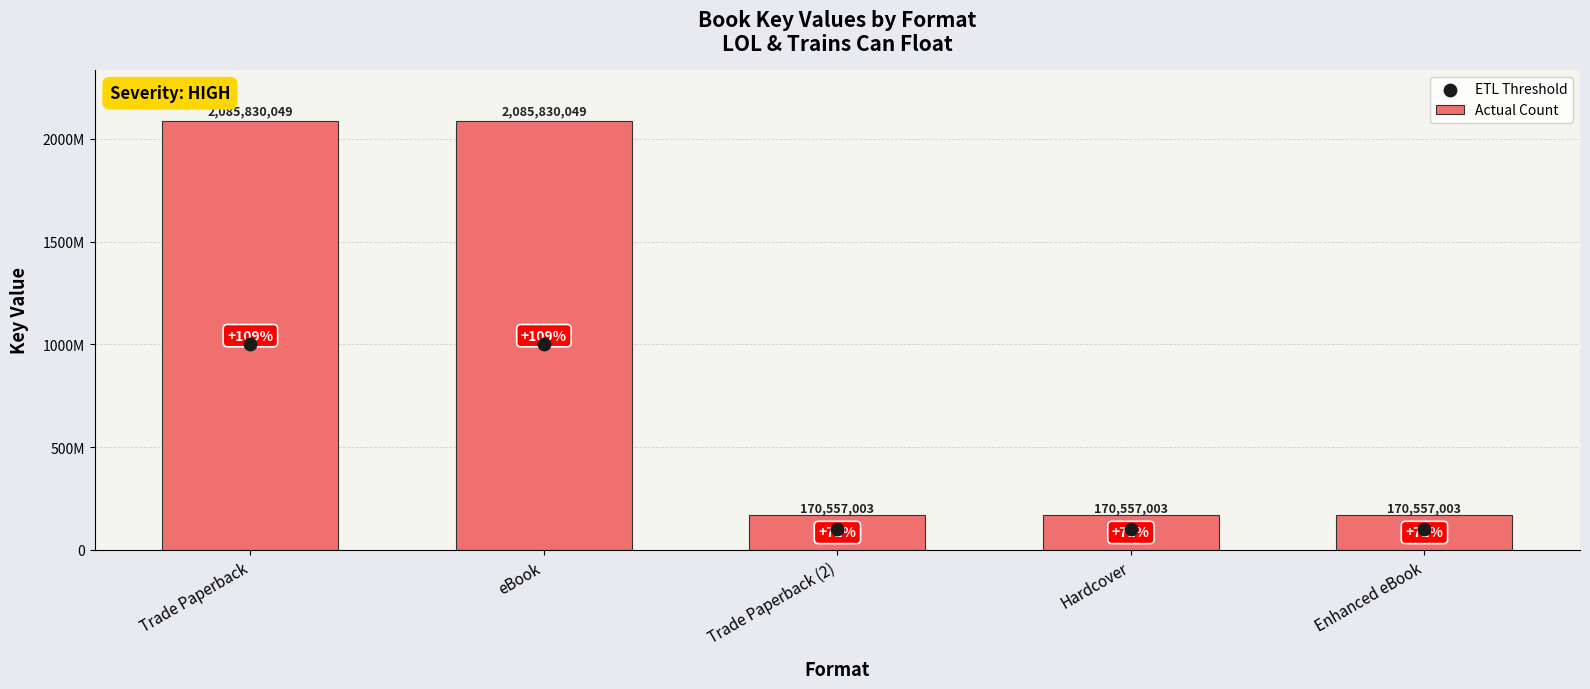

Which series has the widest spread of Y values?

Actual Count